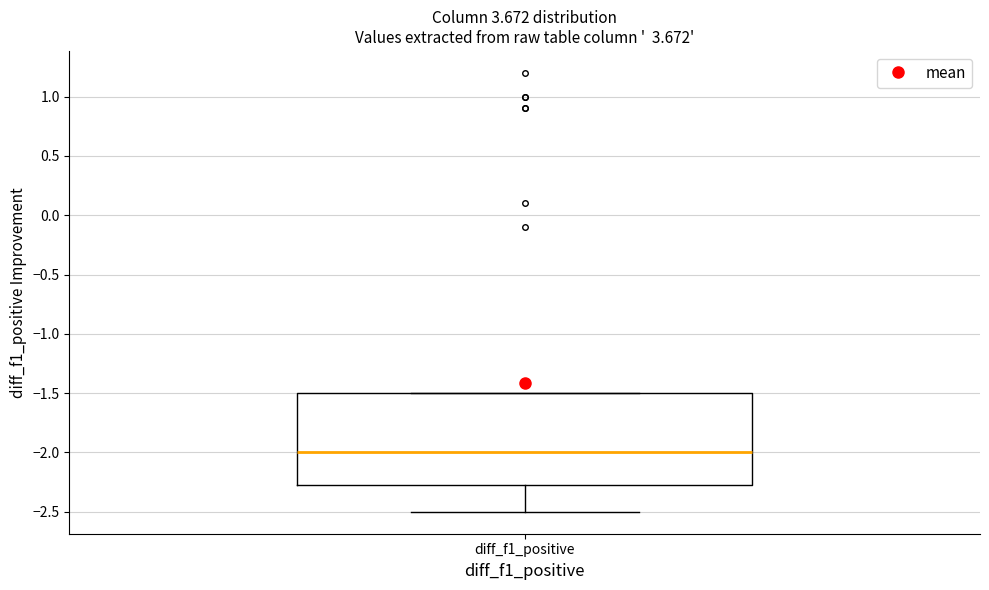

Transcribe this box plot: give where the median line is, the range the box spans, and where the two whiskers end, as read against the y-axis. The values are not printed on the chart, so give them approximately, as read against the axis.

median -2.00, box -2.25 to -1.50, whiskers -2.50 to -1.50